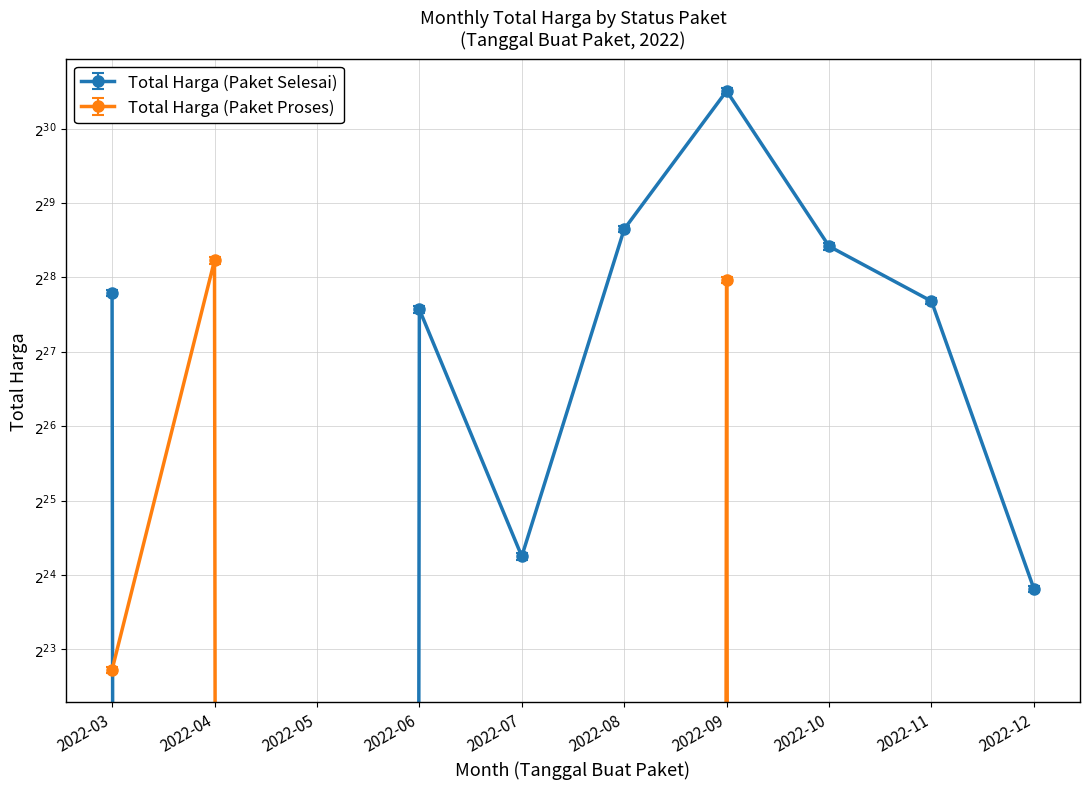

How many values in Total Harga (Paket Selesai) are above zero?

8